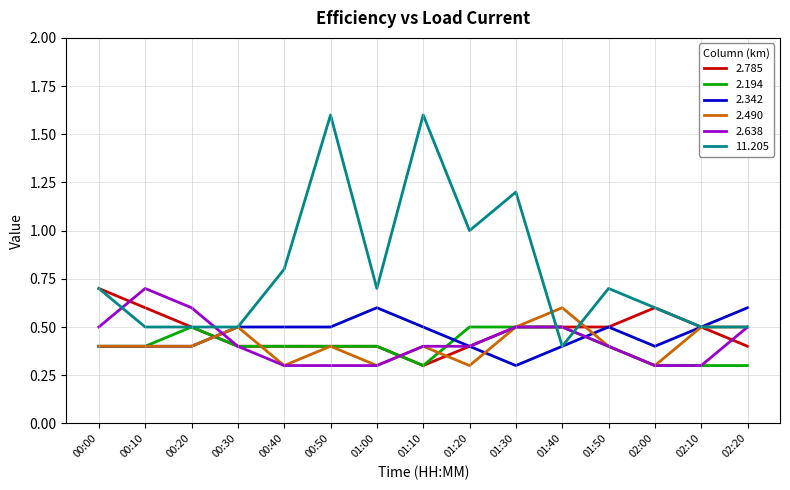

At which category is the sum across all series the highest?

00:50